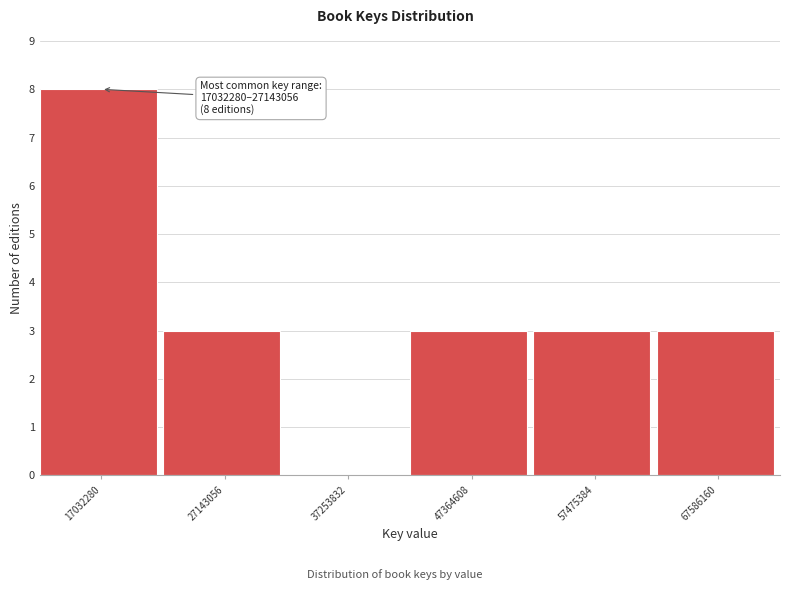

Reading right to left, transcribe all the data shown in this chart.

67586160=3	57475384=3	47364608=3	37253832=0	27143056=3	17032280=8